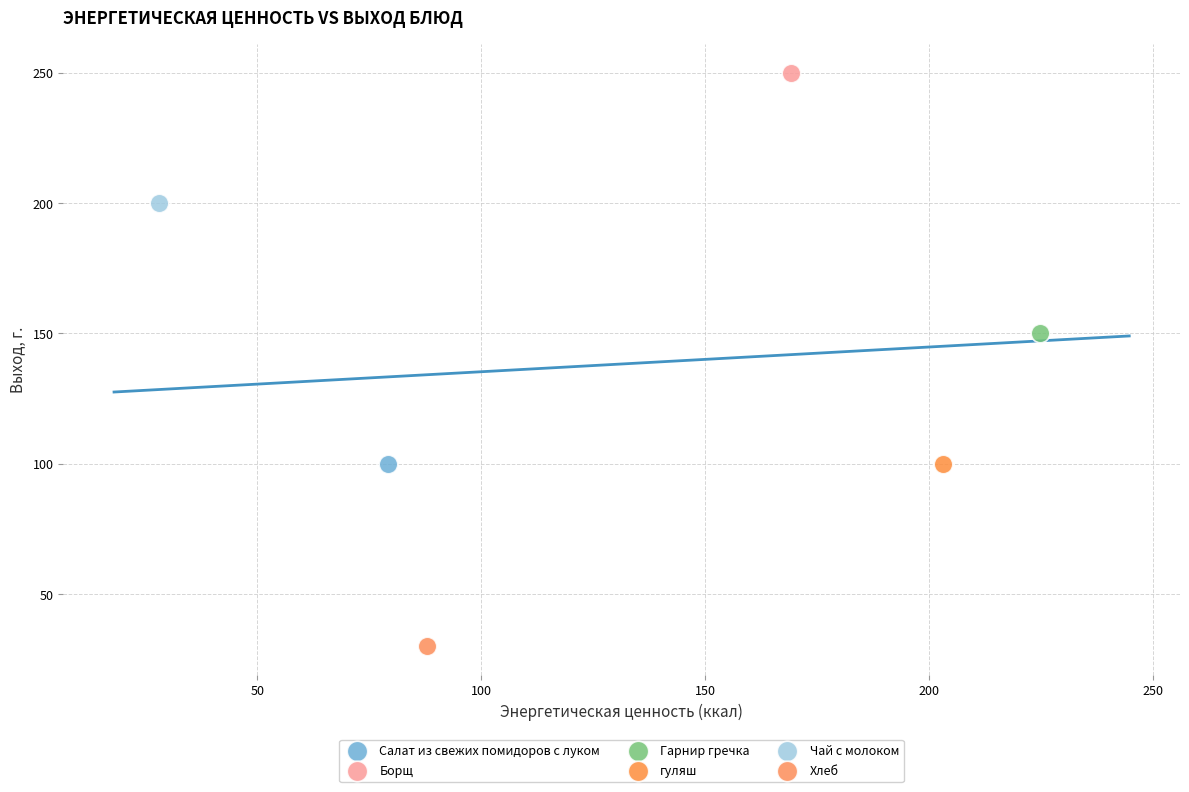

What are all the series names shown in the legend?

Салат из свежих помидоров с луком, Борщ, Гарнир гречка, гуляш, Чай с молоком, Хлеб